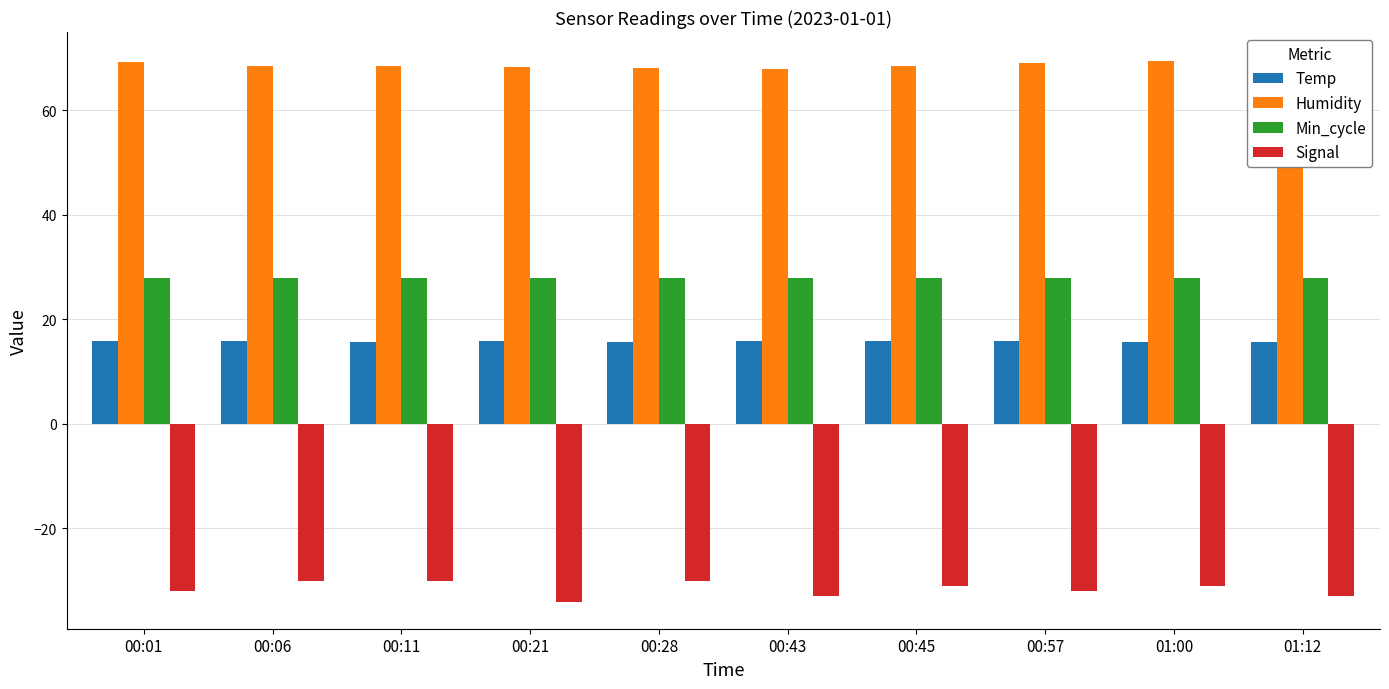

What is the smallest value displayed?

-34.0